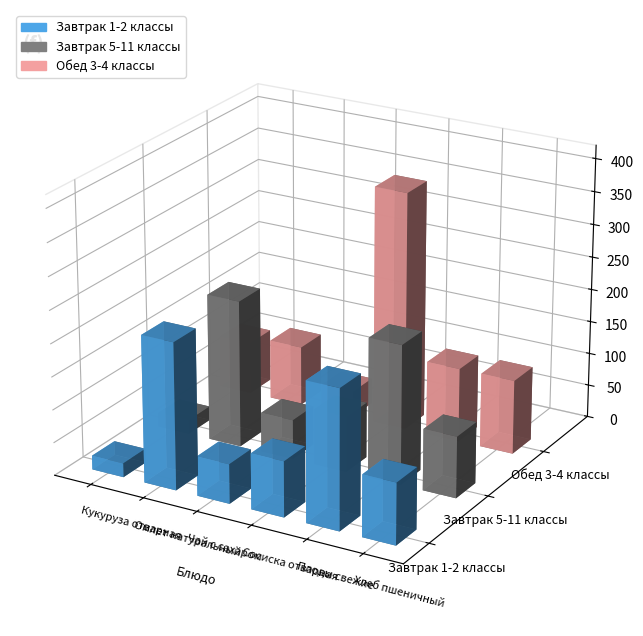

What is the difference between the highest and lowest values at Омлет натуральный?

132.4